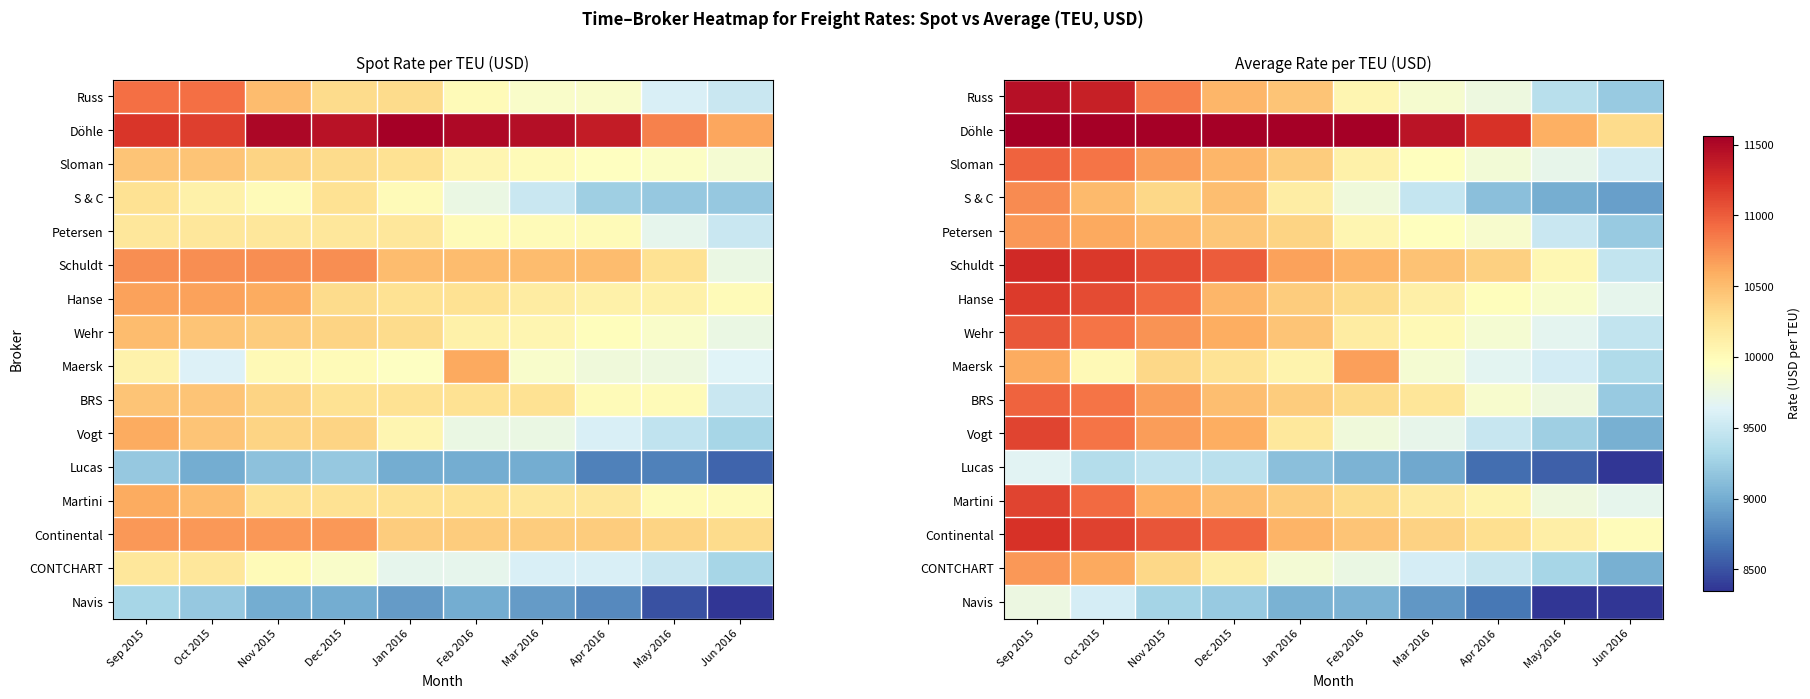

What is the highest value of the Schuldt series?

11287.5